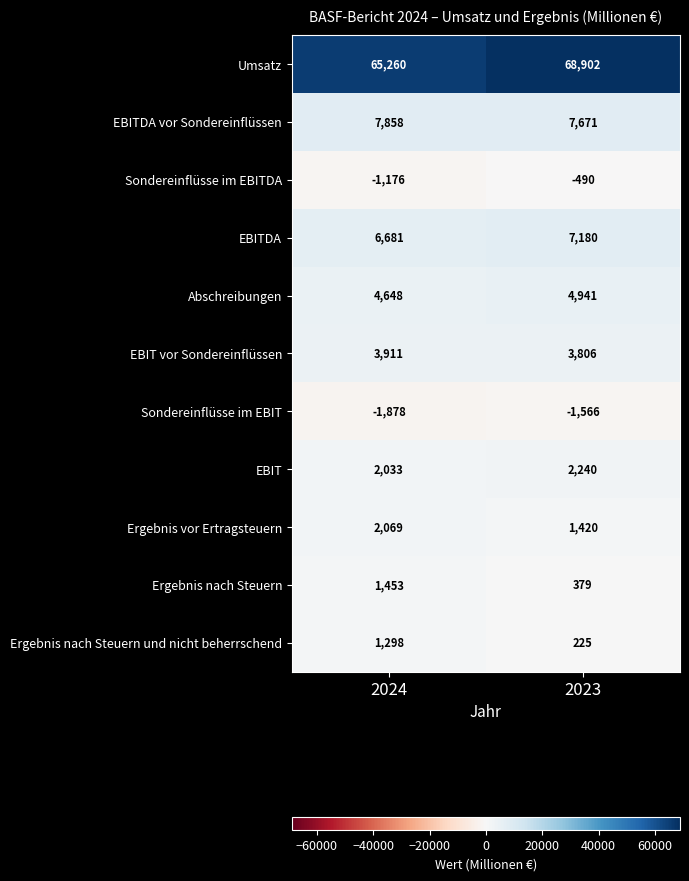

Reading left to right, list all the values displayed in this chart.

Umsatz: 2024=65260	2023=68902
EBITDA vor Sondereinflüssen: 2024=7858	2023=7671
Sondereinflüsse im EBITDA: 2024=-1176	2023=-490
EBITDA: 2024=6681	2023=7180
Abschreibungen: 2024=4648	2023=4941
EBIT vor Sondereinflüssen: 2024=3911	2023=3806
Sondereinflüsse im EBIT: 2024=-1878	2023=-1566
EBIT: 2024=2033	2023=2240
Ergebnis vor Ertragsteuern: 2024=2069	2023=1420
Ergebnis nach Steuern: 2024=1453	2023=379
Ergebnis nach Steuern und nicht beherrschend: 2024=1298	2023=225